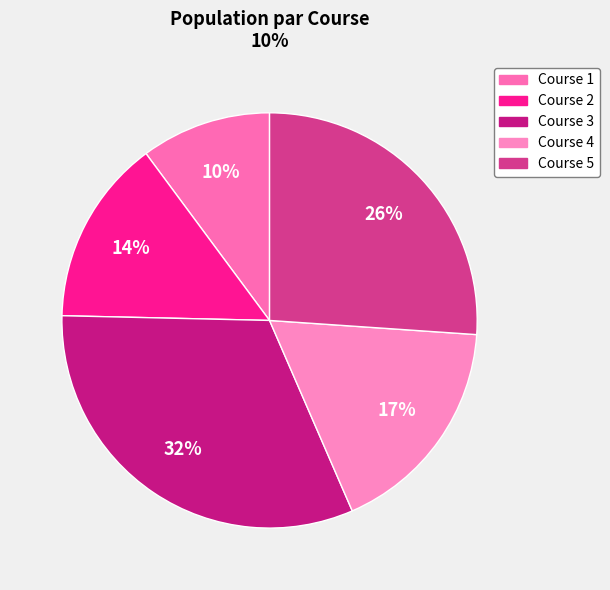

Which category has the biggest portion of the pie?

Course 3